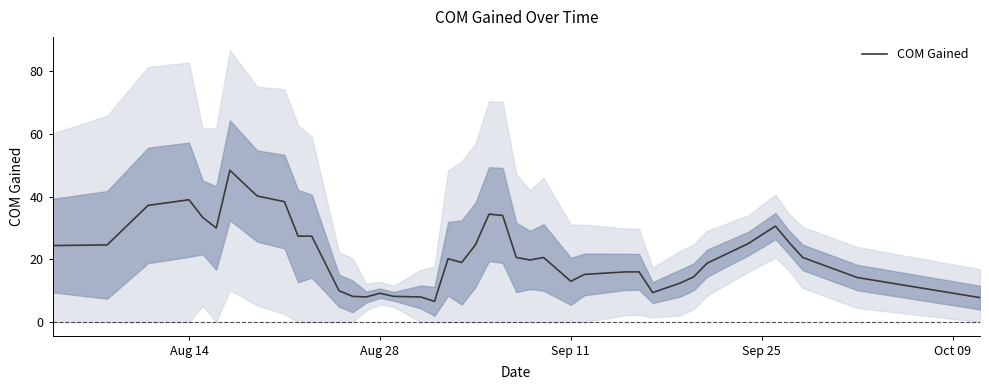

The value of COM Gained at Aug 28 is 9.2. True or false?

True